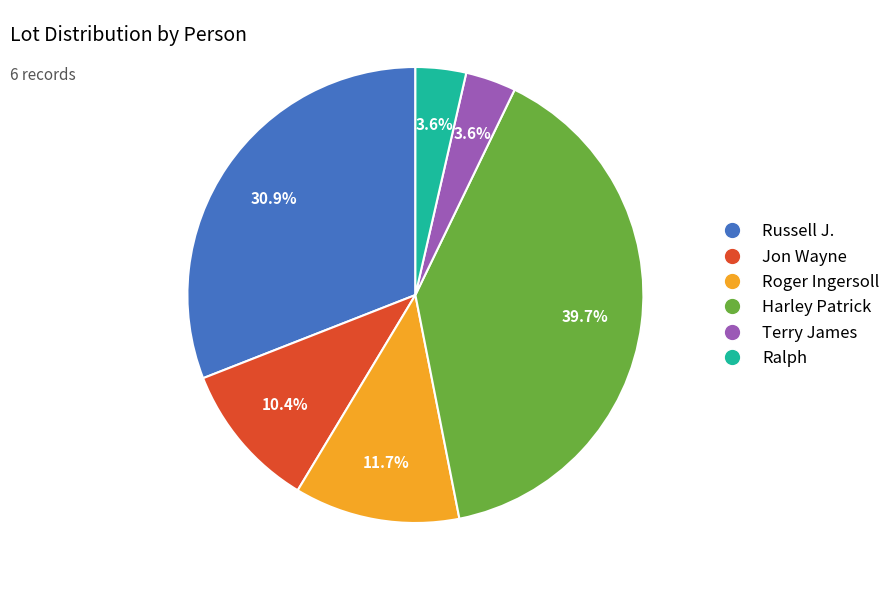

Which category has the biggest portion of the pie?

Harley Patrick